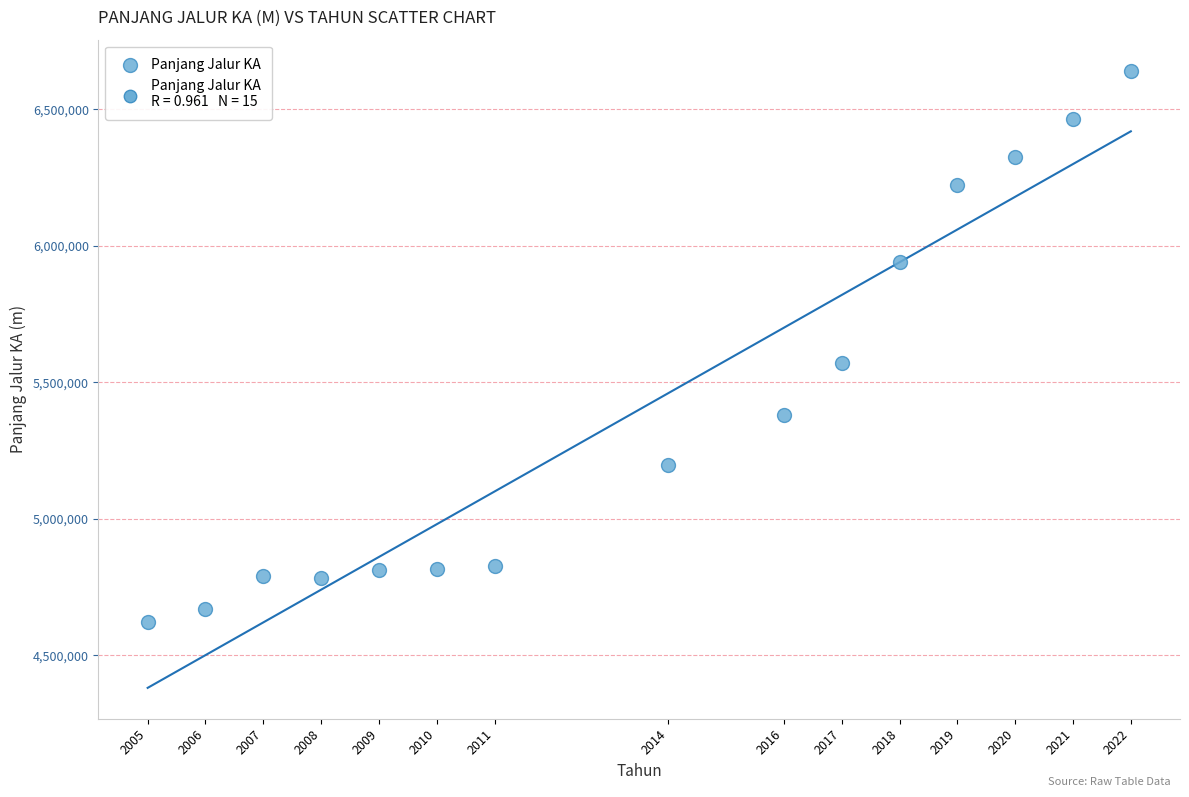

What Y value in the scatter plot is closest to 5631739?

5569378